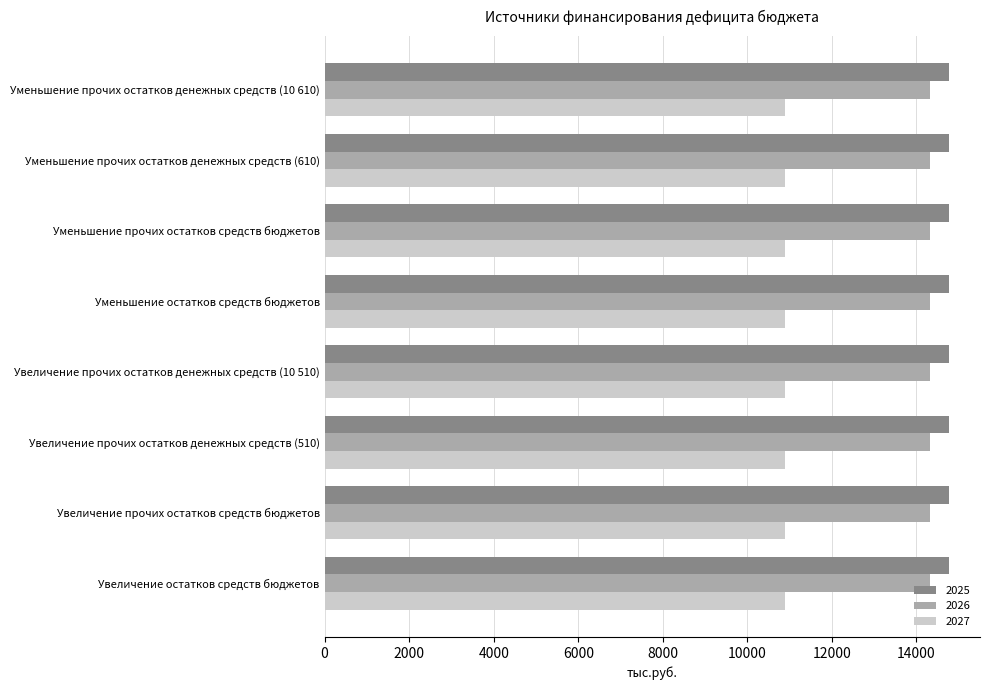

What is the sum of all 2026 values?

114540.8